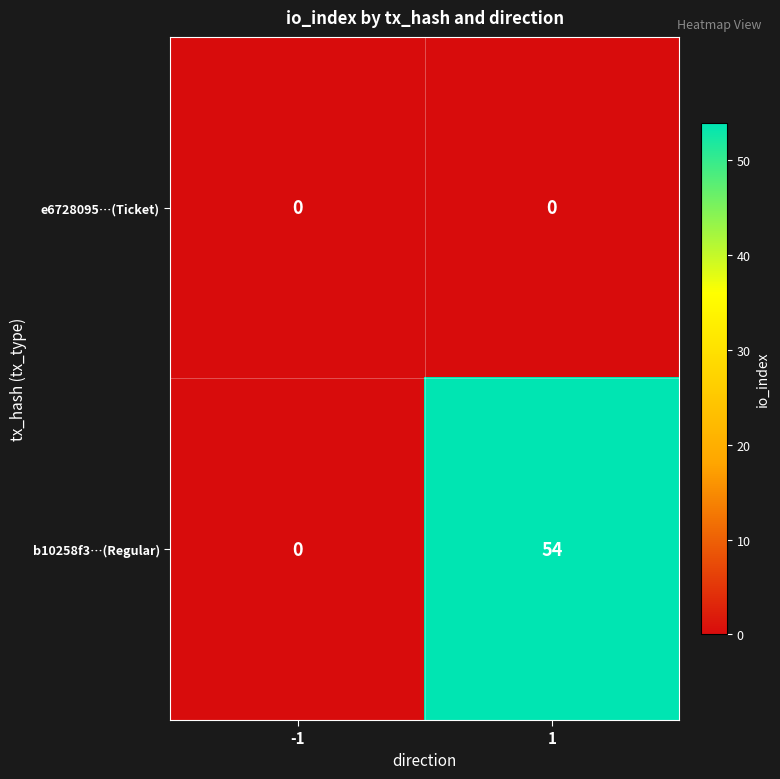

True or false: b10258f3…(Regular) has a value of 74 at 1.

False